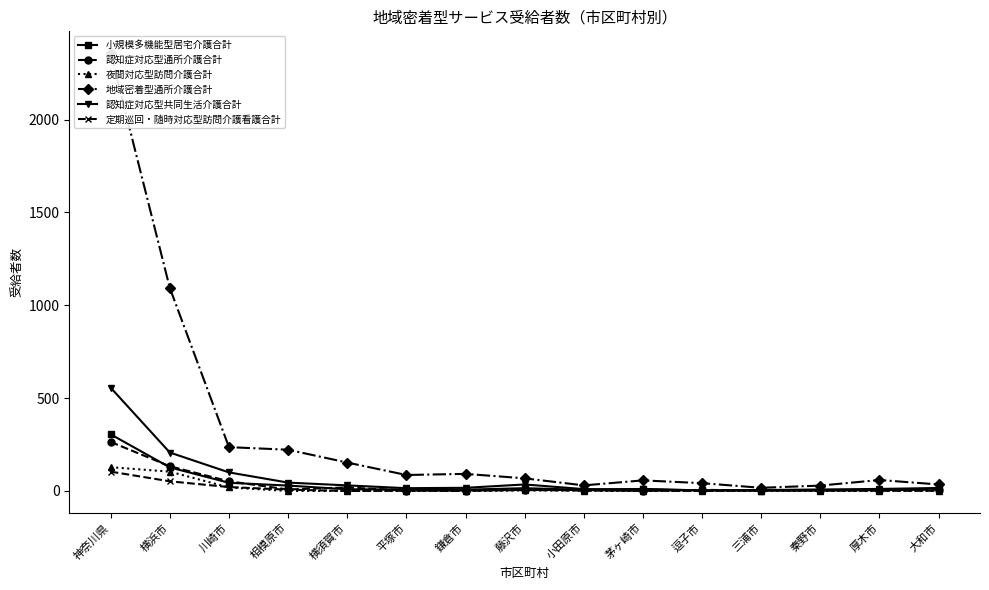

Is it true that 地域密着型通所介護合計 equals 20 at 茅ヶ崎市?

False